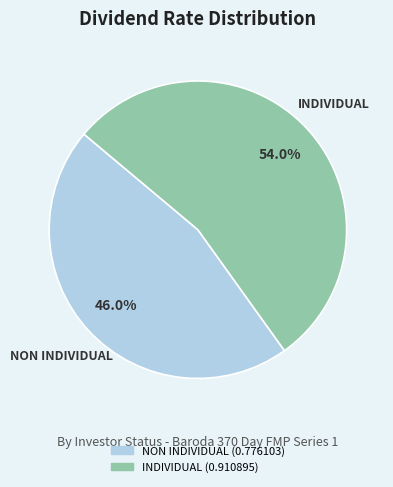

To the nearest percent, what is the difference between the largest and smallest slice percentages?

8%